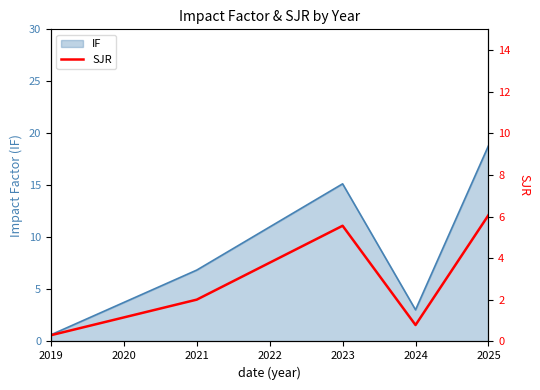

The IF series shows 6.9 at 2021. True or false?

True